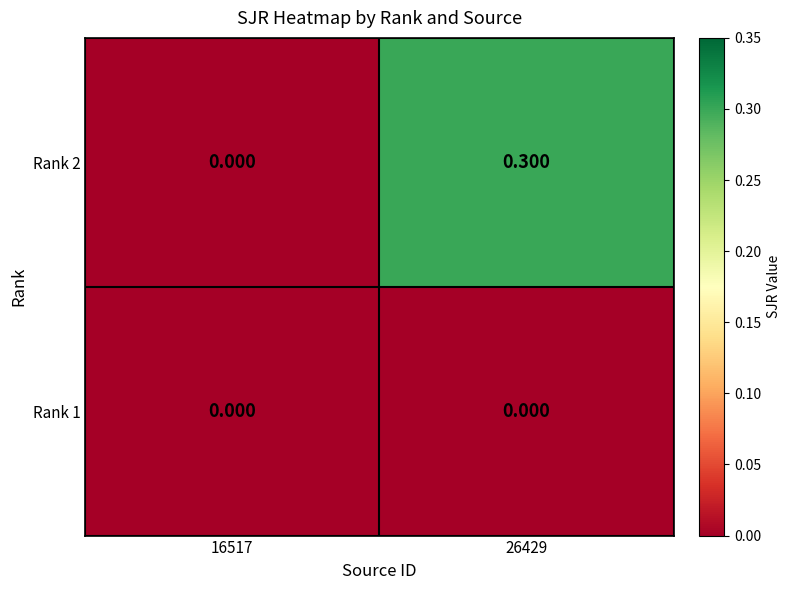

At which category does the chart reach its peak across all series?

26429